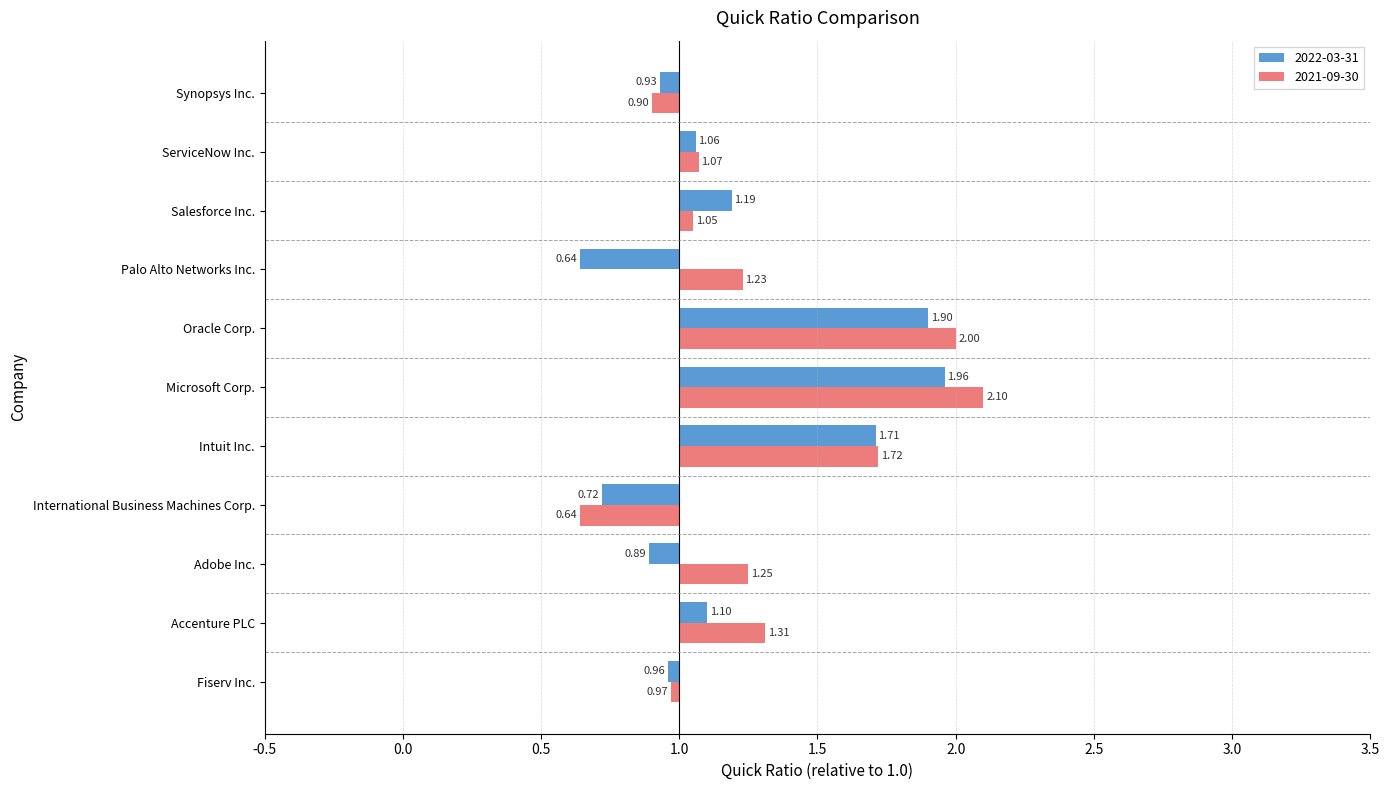

Reading left to right, extract all data points from this chart.

2022-03-31: Fiserv Inc.=-0.0	Accenture PLC=0.1	Adobe Inc.=-0.1	International Business Machines Corp.=-0.3	Intuit Inc.=0.7	Microsoft Corp.=1.0	Oracle Corp.=0.9	Palo Alto Networks Inc.=-0.4	Salesforce Inc.=0.2	ServiceNow Inc.=0.1	Synopsys Inc.=-0.1
2021-09-30: Fiserv Inc.=-0.0	Accenture PLC=0.3	Adobe Inc.=0.2	International Business Machines Corp.=-0.4	Intuit Inc.=0.7	Microsoft Corp.=1.1	Oracle Corp.=1.0	Palo Alto Networks Inc.=0.2	Salesforce Inc.=0.1	ServiceNow Inc.=0.1	Synopsys Inc.=-0.1